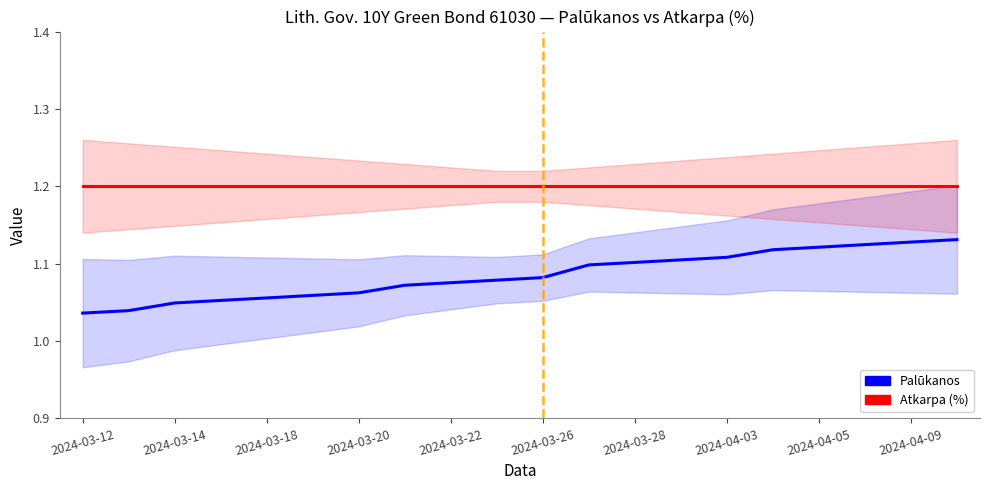

Count the number of categories in the chart.

20